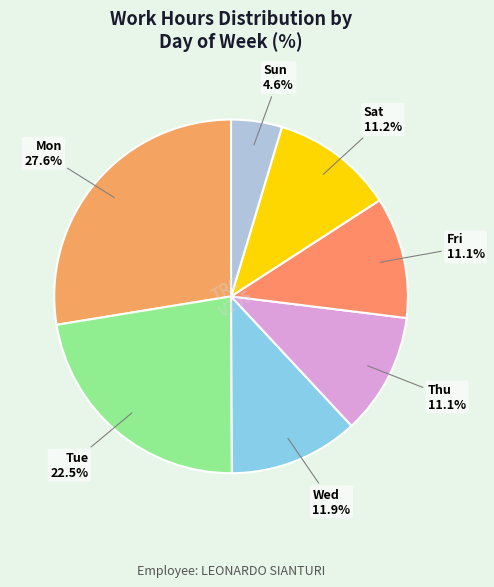

What percentage is the Sat slice, to the nearest percent?

11%